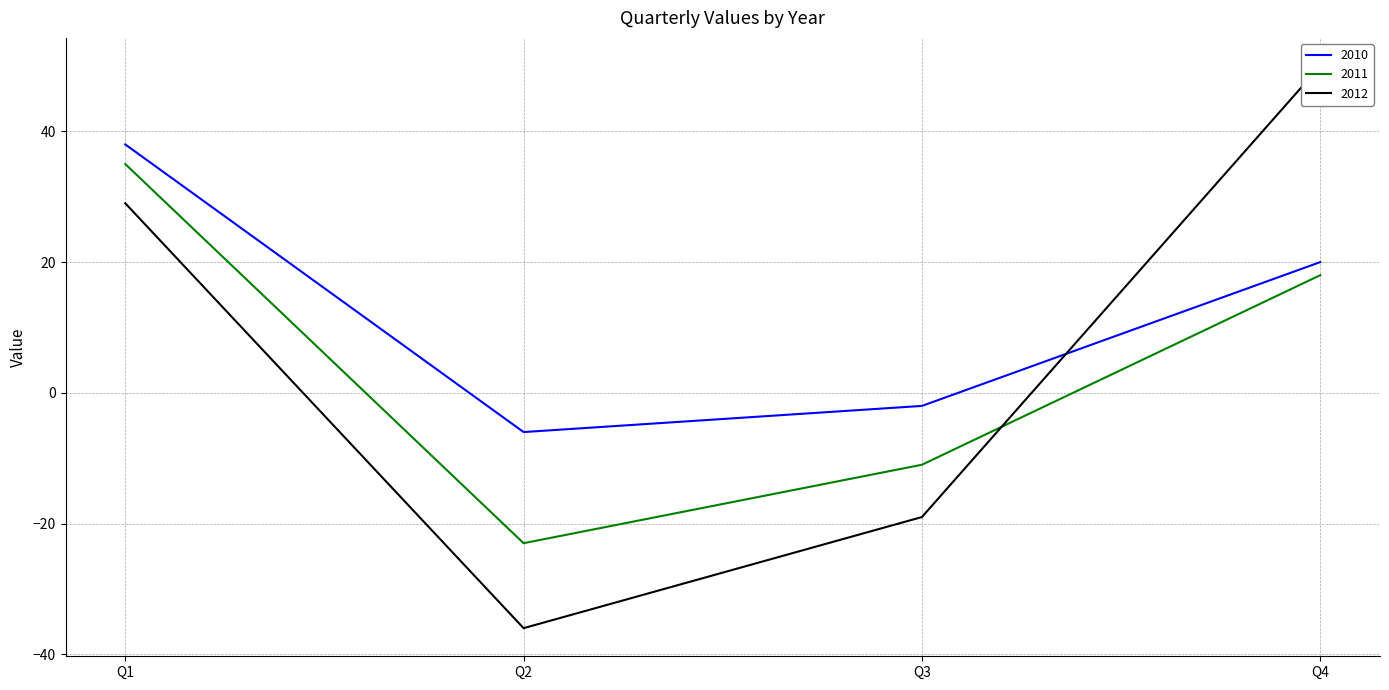

Between which two adjacent categories do 2012 and 2010 first intersect?

Q3 and Q4